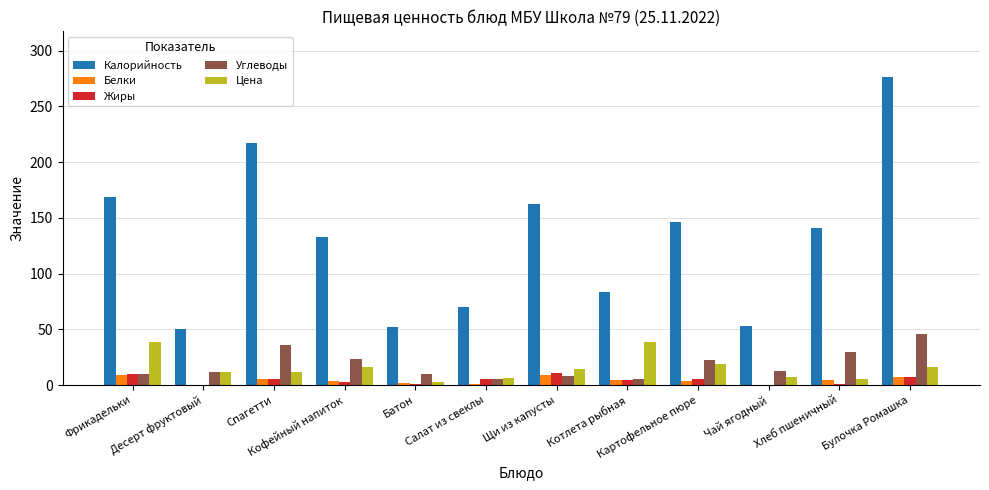

Which series has the largest total across all categories?

Калорийность